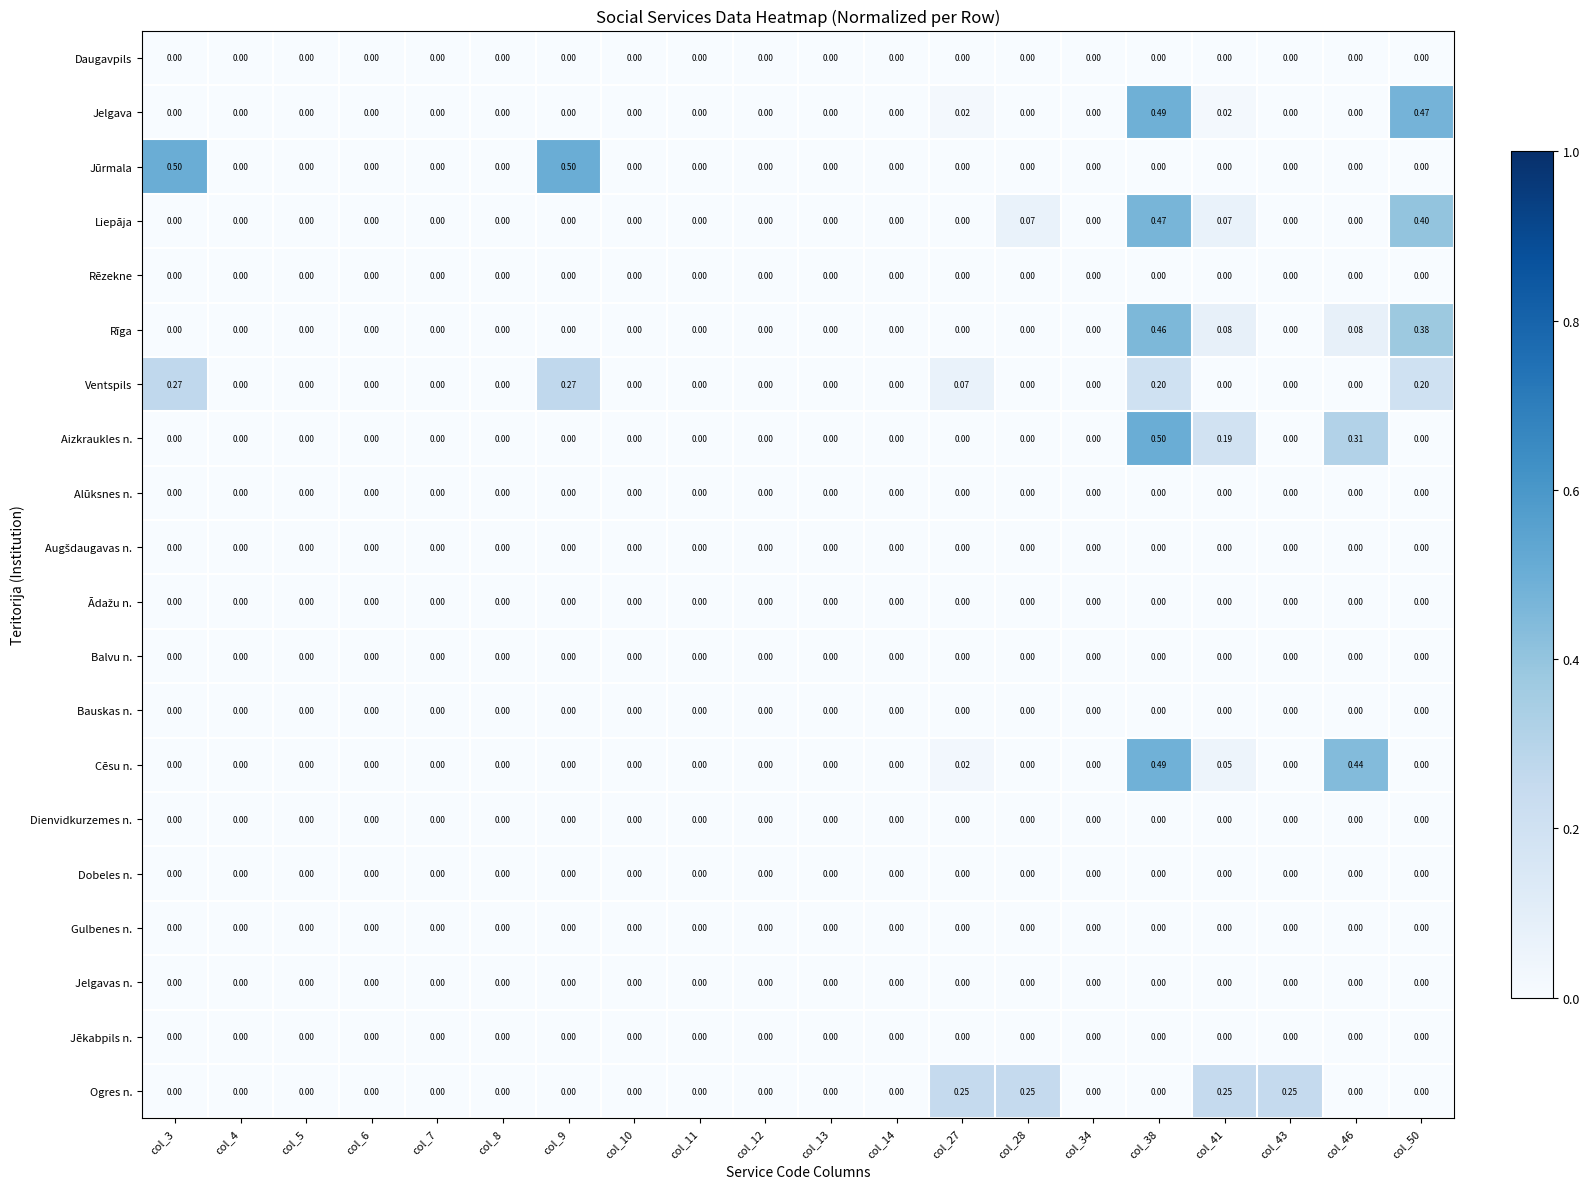

List the series in order of their peak value, lowest first.

Daugavpils, Rēzekne, Alūksnes n., Augšdaugavas n., Ādažu n., Balvu n., Bauskas n., Dienvidkurzemes n., Dobeles n., Gulbenes n., Jelgavas n., Jēkabpils n., Ogres n., Ventspils, Rīga, Liepāja, Cēsu n., Jelgava, Jūrmala, Aizkraukles n.